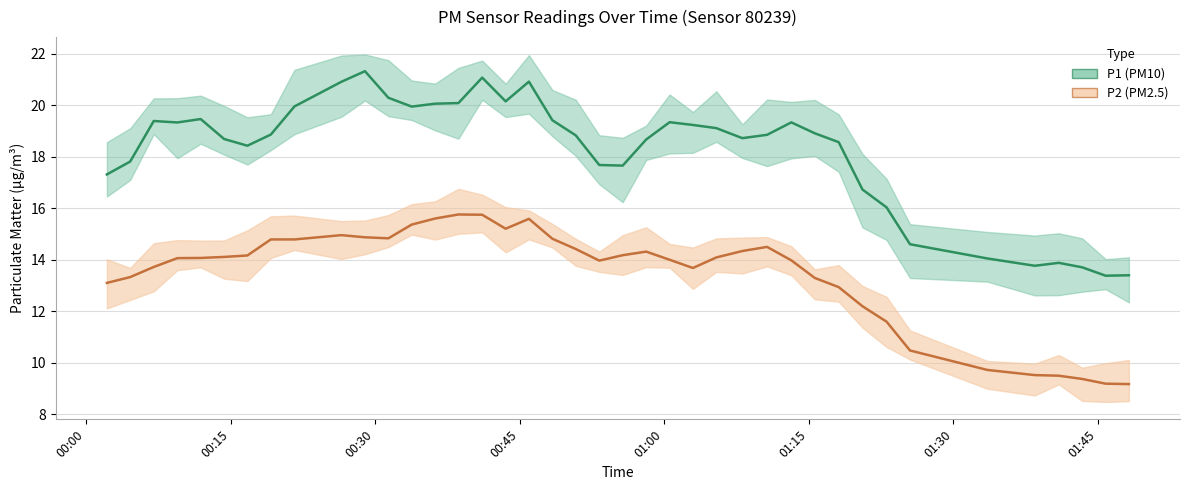

Rank the series by their maximum value, from lowest to highest.

P2 (line), P1 (line)